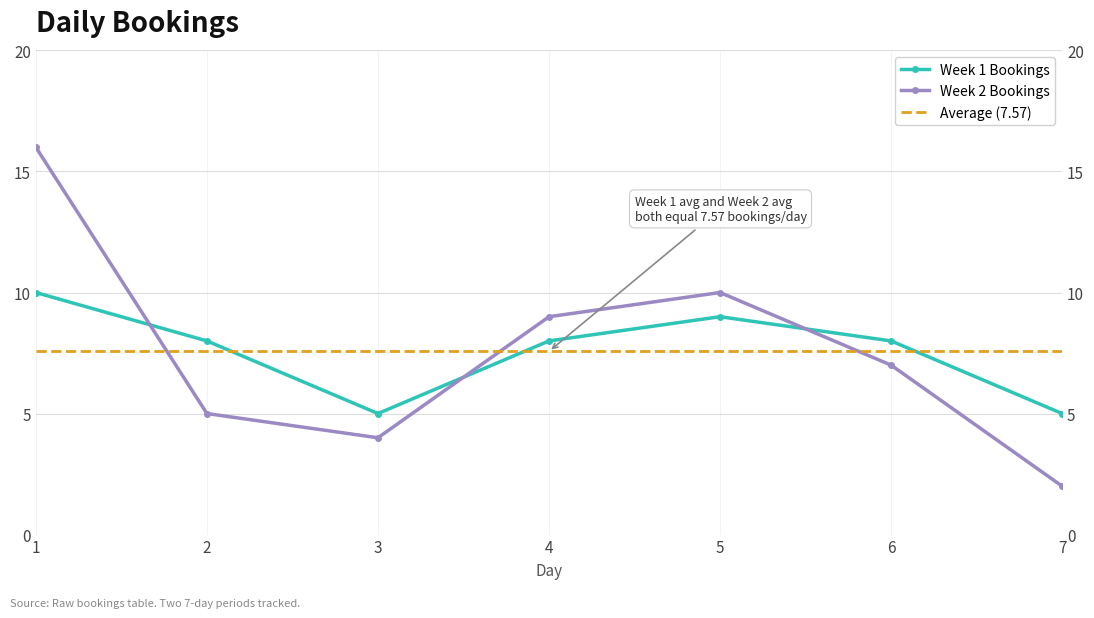

Between 4 and 7, which series saw the biggest shift?

Week 2 Bookings